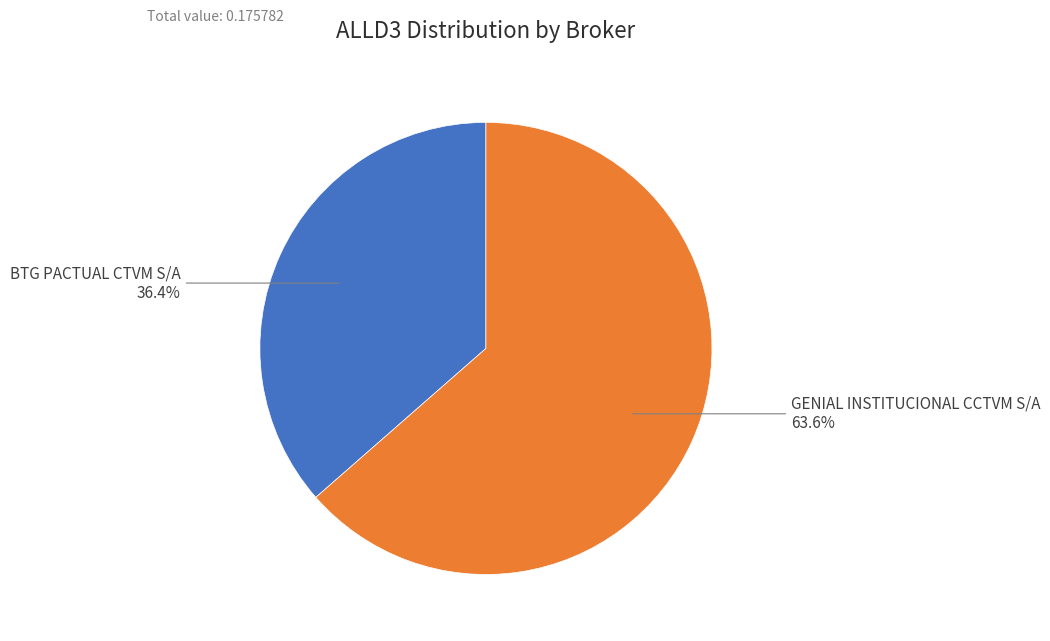

What percentage is the GENIAL INSTITUCIONAL CCTVM S/A slice, to the nearest percent?

64%